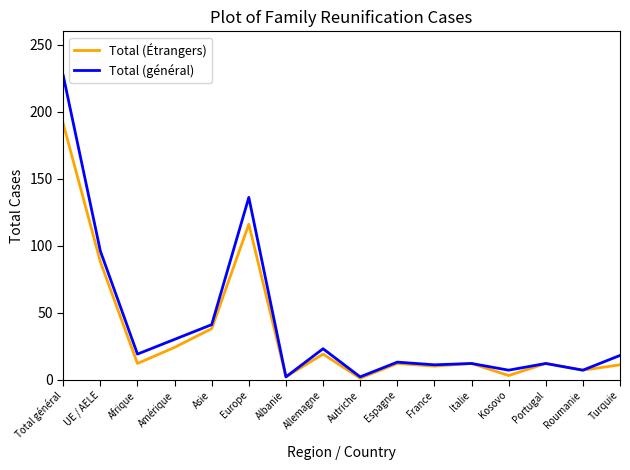

At which label is Total (général) closest to 114?

UE / AELE